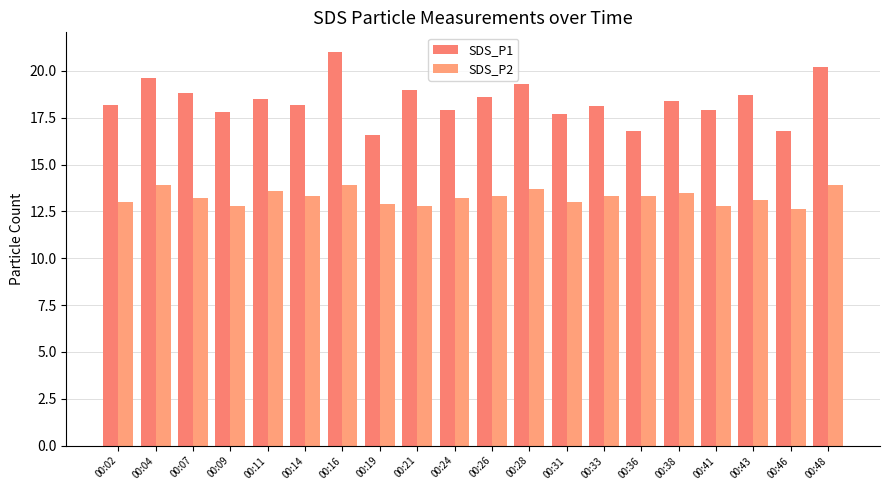

The value of SDS_P1 at 00:09 is 7.9. True or false?

False